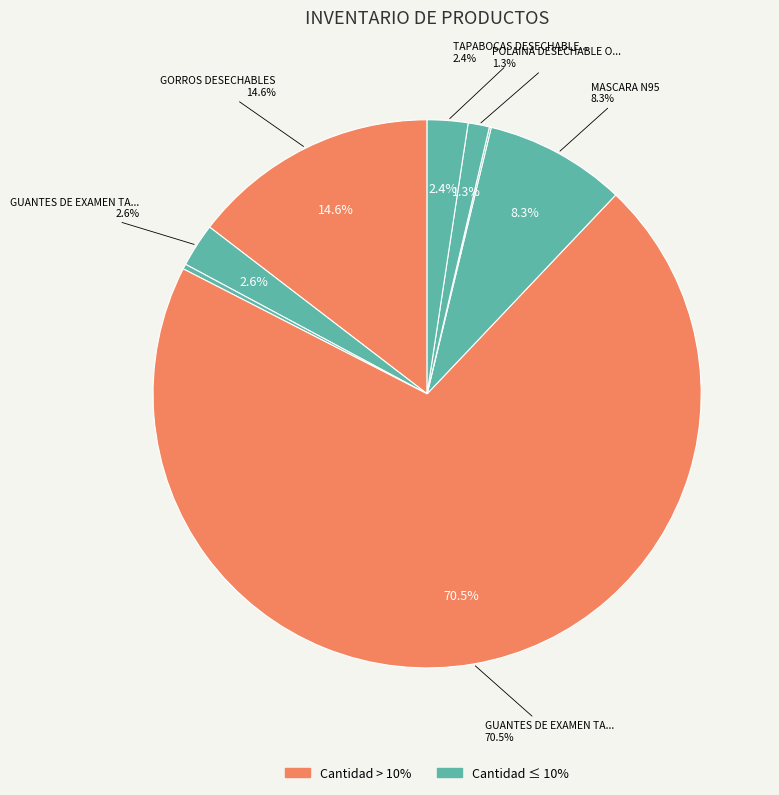

Rank the categories by value from highest to lowest.

GUANTES DE EXAMEN TALLA S, GORROS DESECHABLES, MASCARA N95, GUANTES DE EXAMEN TALLA L, TAPABOCAS DESECHABLES, POLAINA DESECHABLE O CUBRE CALZADO, GUANTES DE EXAMEN TALLA M, OVEROL